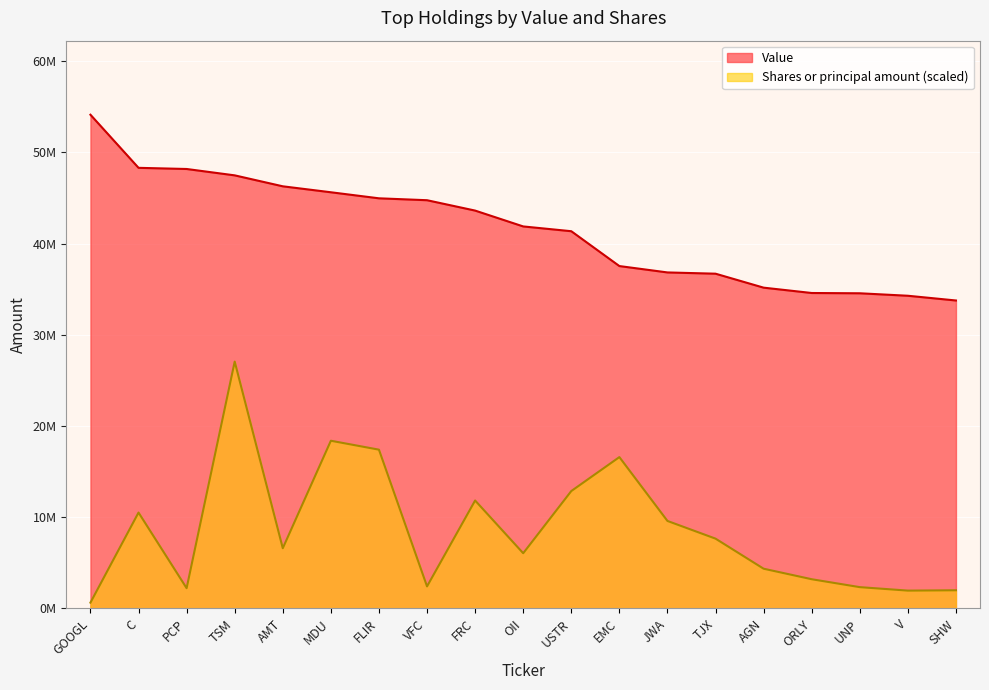

Does the chart display data point markers on the line(s)?

No